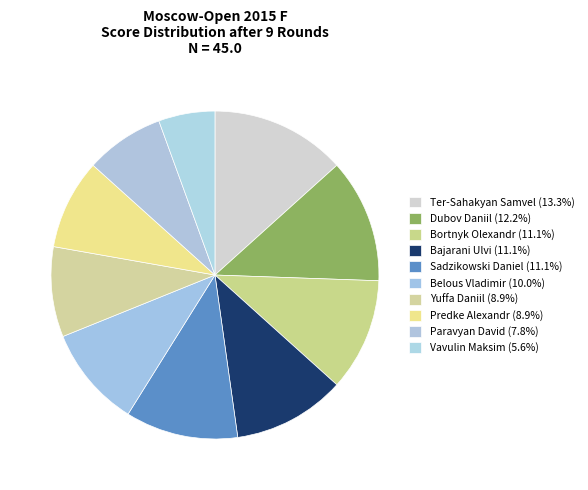

How many slices are in this pie chart?

10